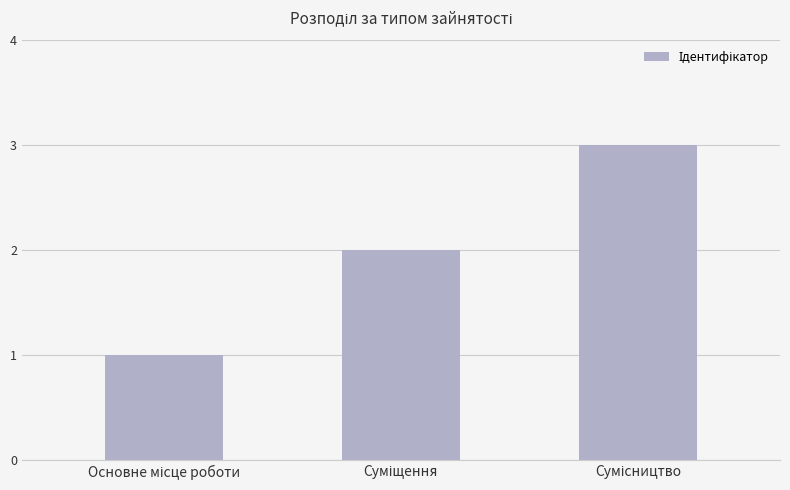

What is the maximum value shown in the chart?

3